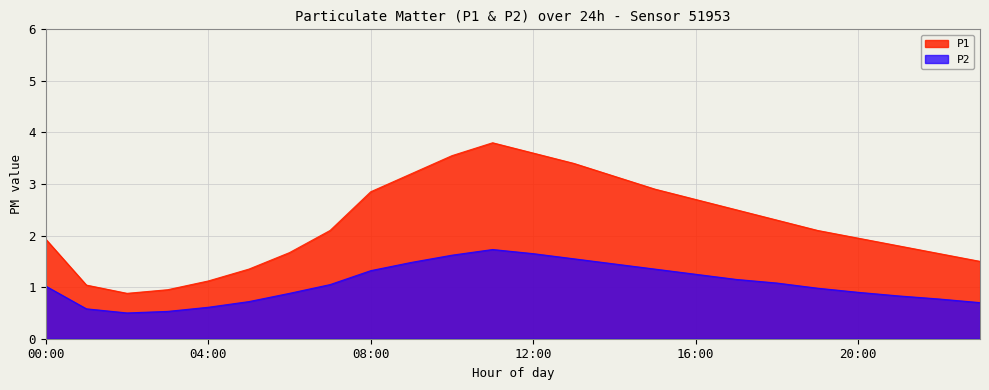

The value of P1 at 18:00 is 0.6. True or false?

False